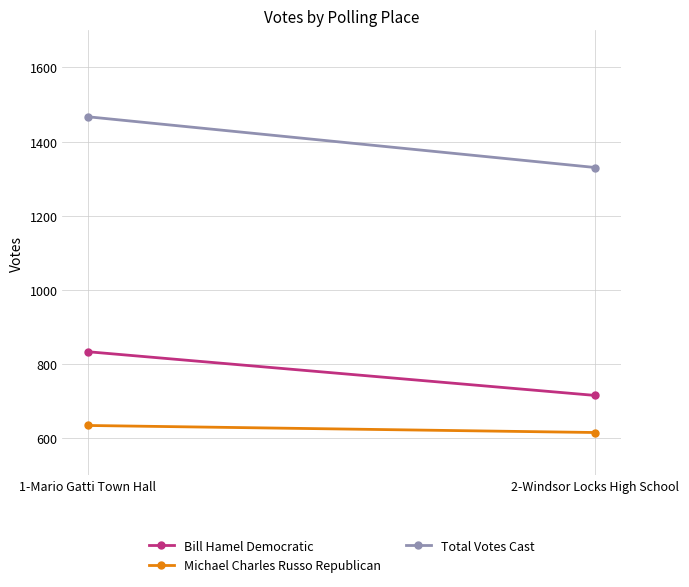

Reading left to right, transcribe all the data shown in this chart.

Bill Hamel Democratic: 833	715
Michael Charles Russo Republican: 634	615
Total Votes Cast: 1467	1330